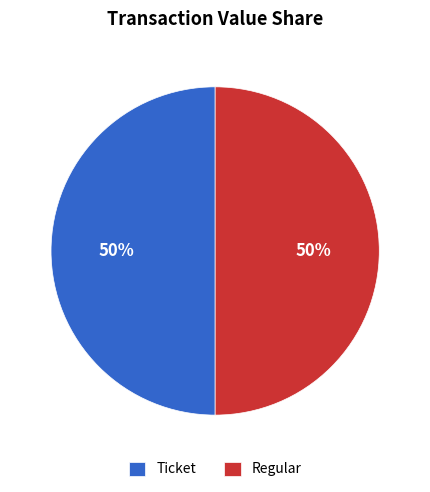

Is it true that Regular is 38% of the pie?

False